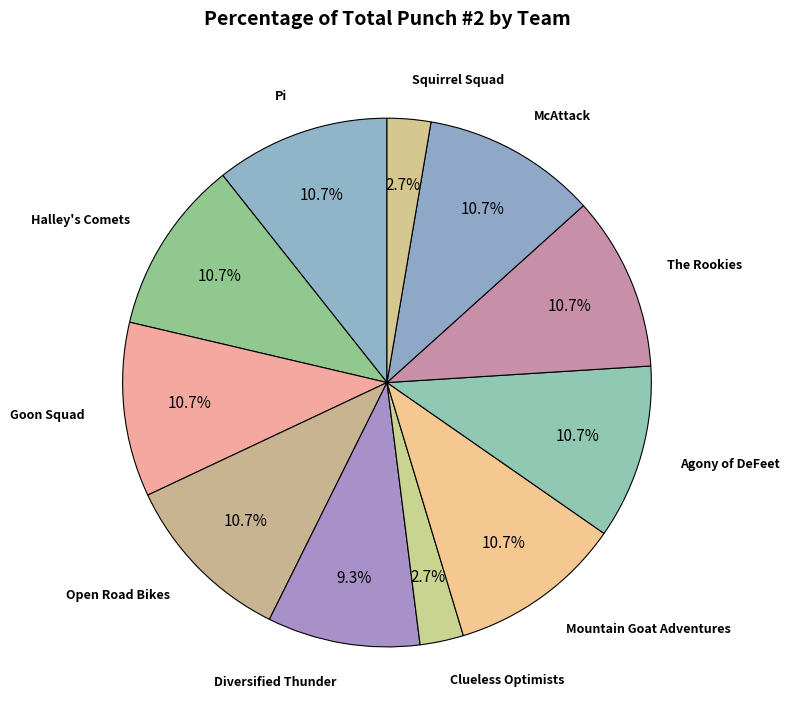

Is it true that Pi is 17% of the pie?

False